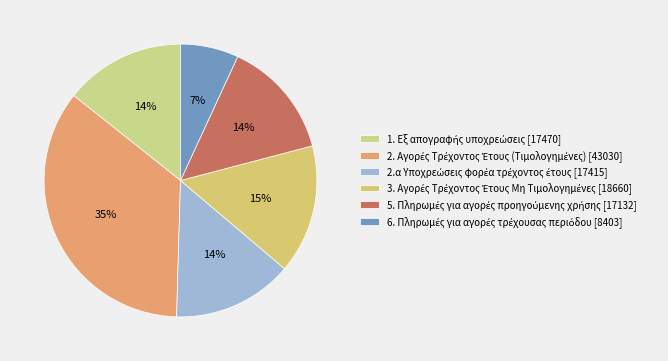

How many slices are in this pie chart?

6